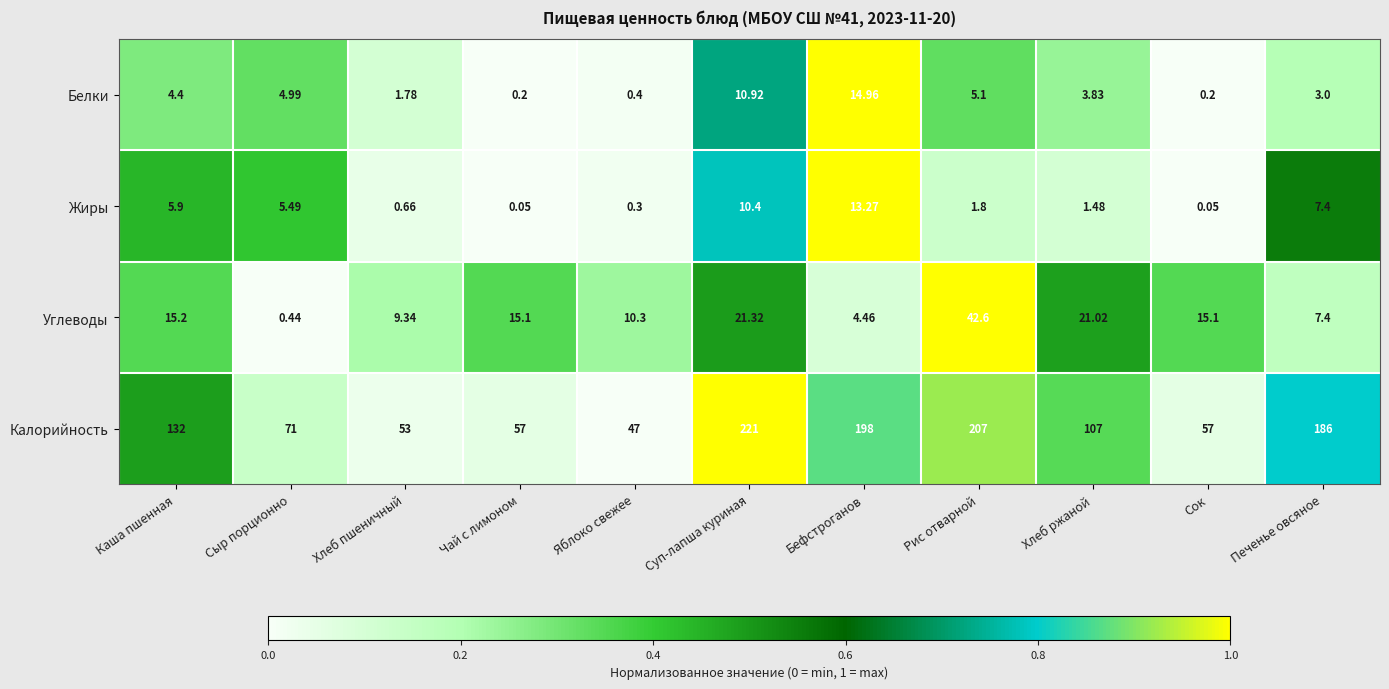

What is the total value across all series at Сыр порционно?

81.9